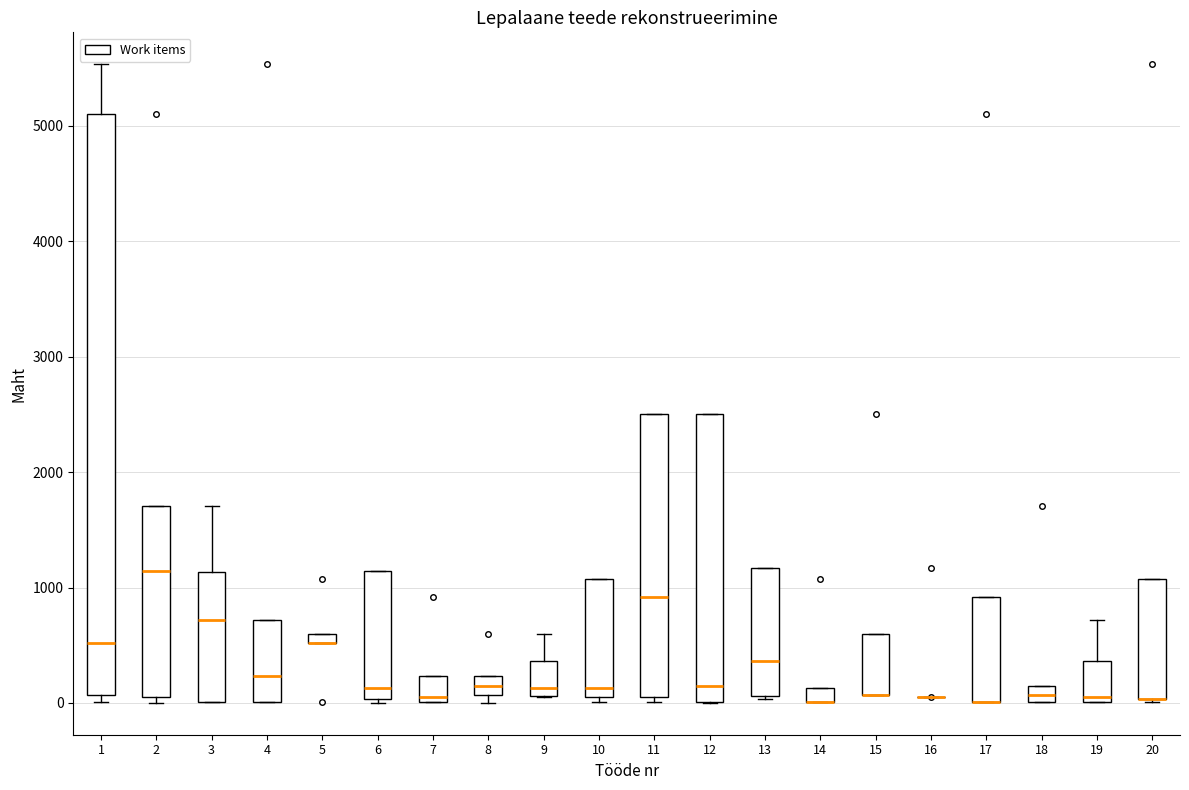

Which box is the tallest, from its lower edge to its upper edge?

1